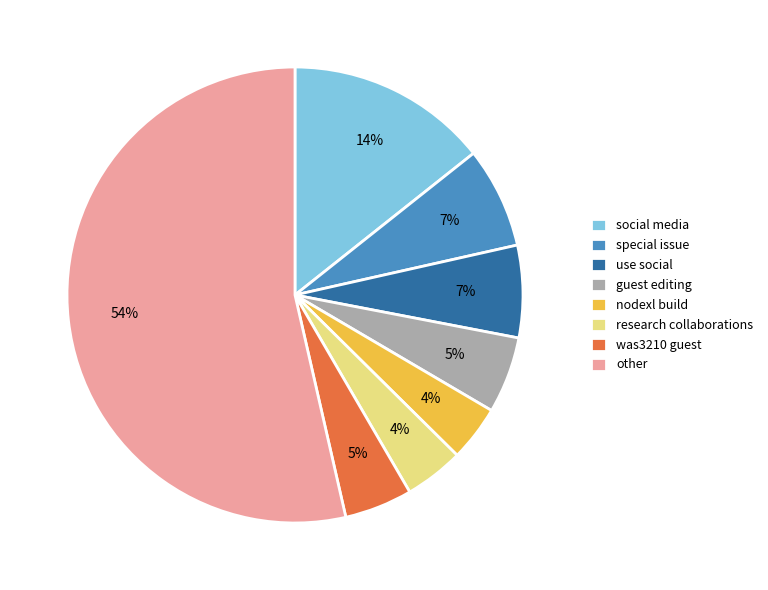

Approximately how many times larger is the value at nodexl build compared to was3210 guest?

0.8